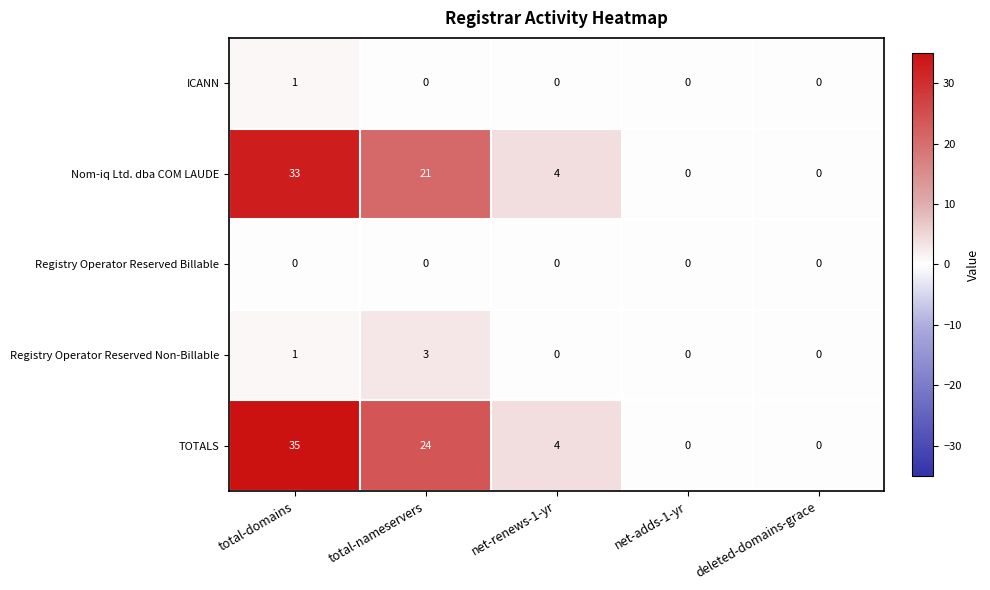

Reading left to right, transcribe all the data shown in this chart.

ICANN: 1	0	0	0	0
Nom-iq Ltd. dba COM LAUDE: 33	21	4	0	0
Registry Operator Reserved Billable: 0	0	0	0	0
Registry Operator Reserved Non-Billable: 1	3	0	0	0
TOTALS: 35	24	4	0	0